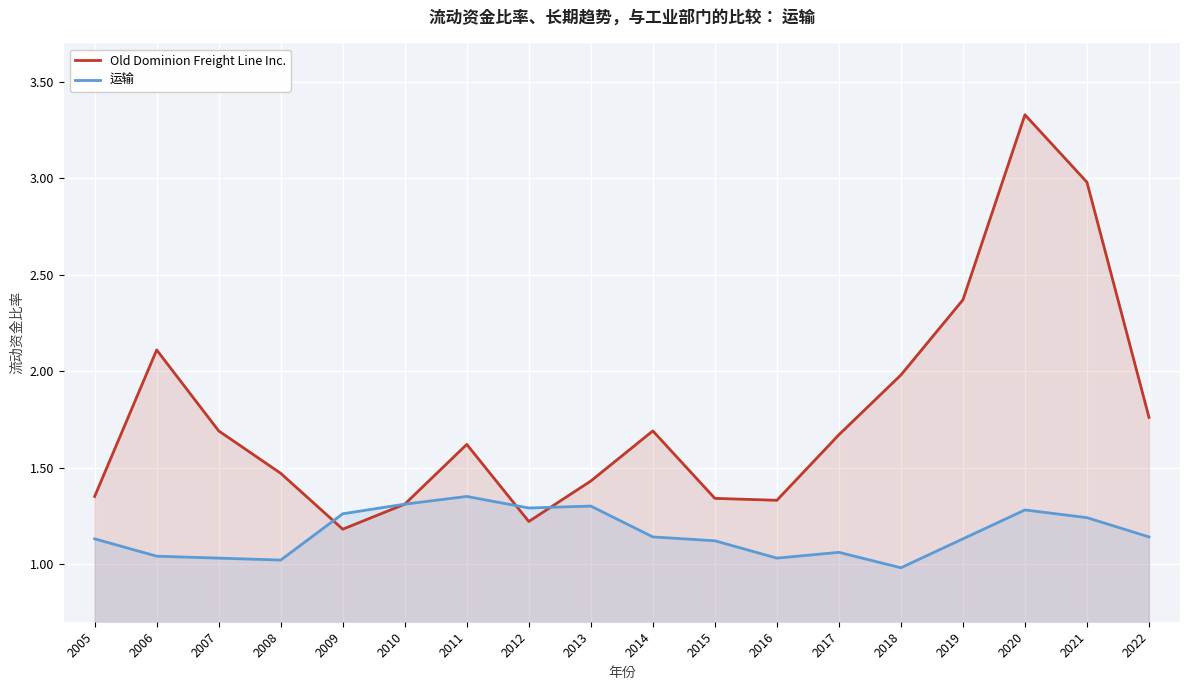

The value of 运输 at 2009 is 1.3. True or false?

True